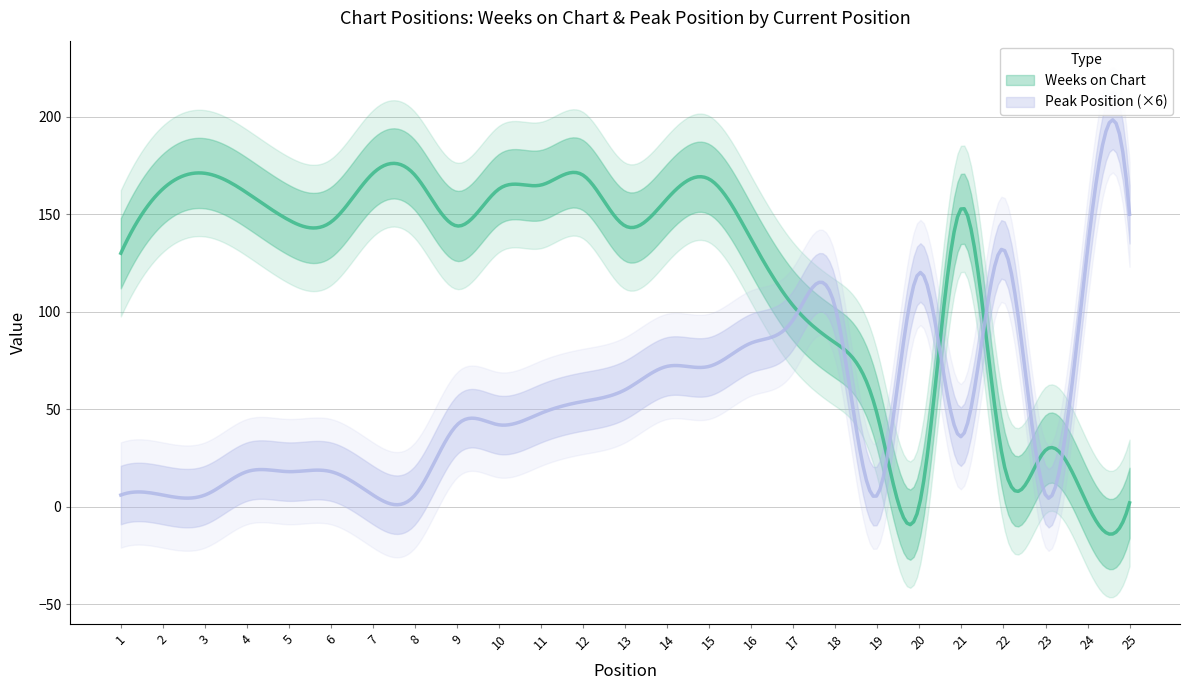

What is the sum of all Weeks on Chart values?

2951